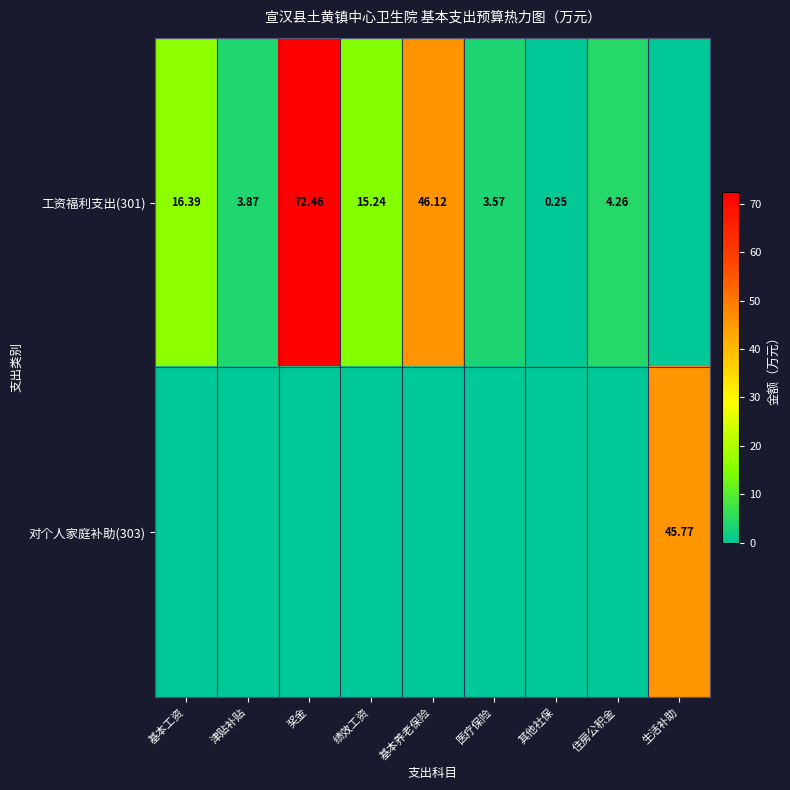

What is the total value across all series at 奖金?

72.5